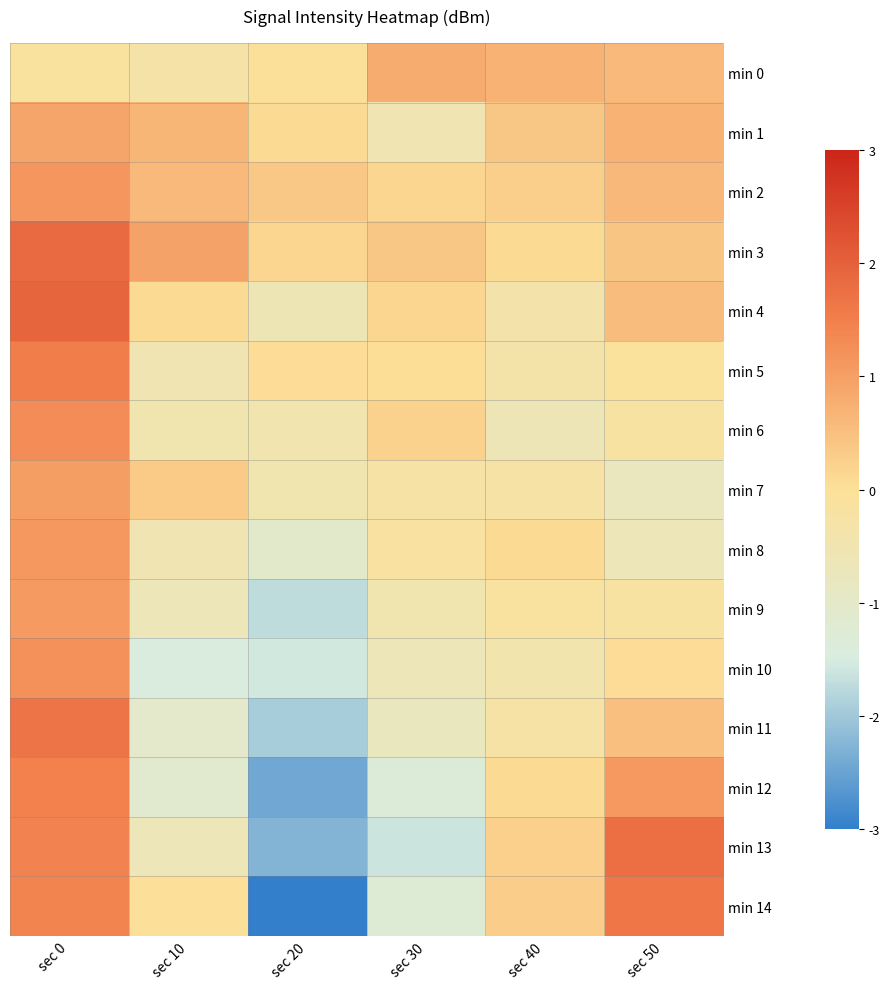

Which has a higher value, sec 40 or sec 20?

sec 40